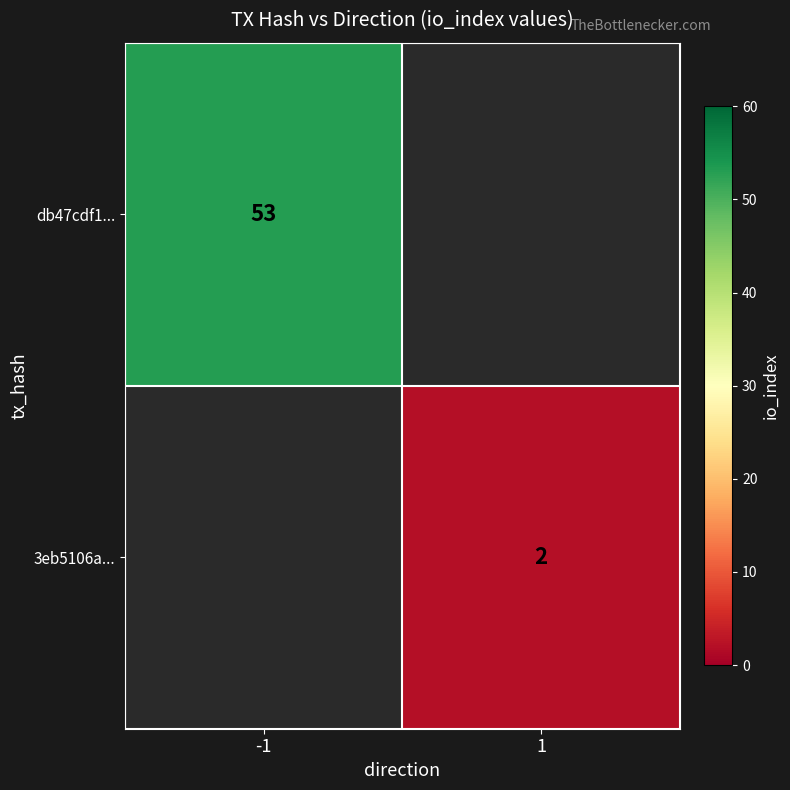

The 3eb5106a... series shows 0 at 1. True or false?

False